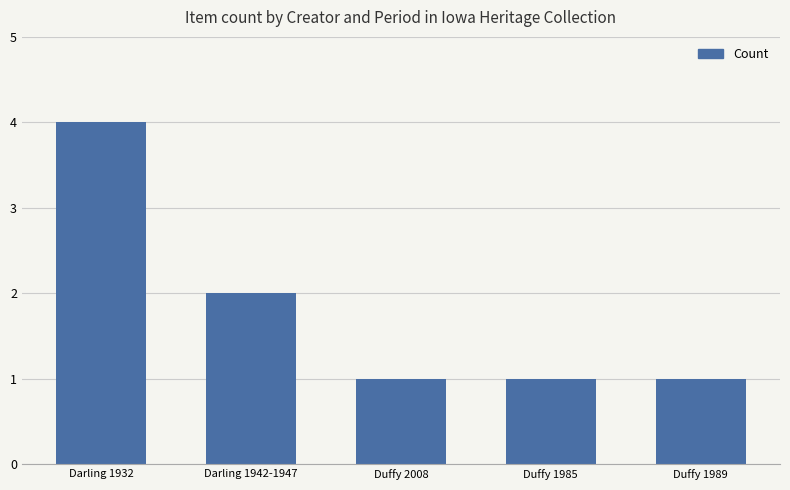

What is the greatest value displayed?

4